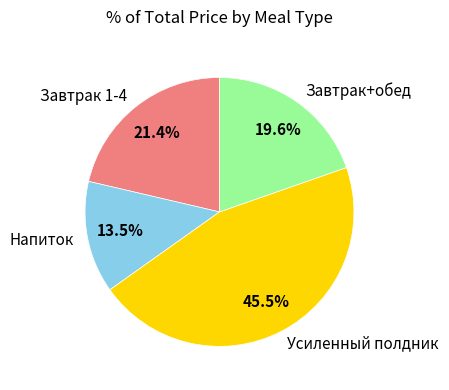

Which category has the biggest portion of the pie?

Усиленный полдник